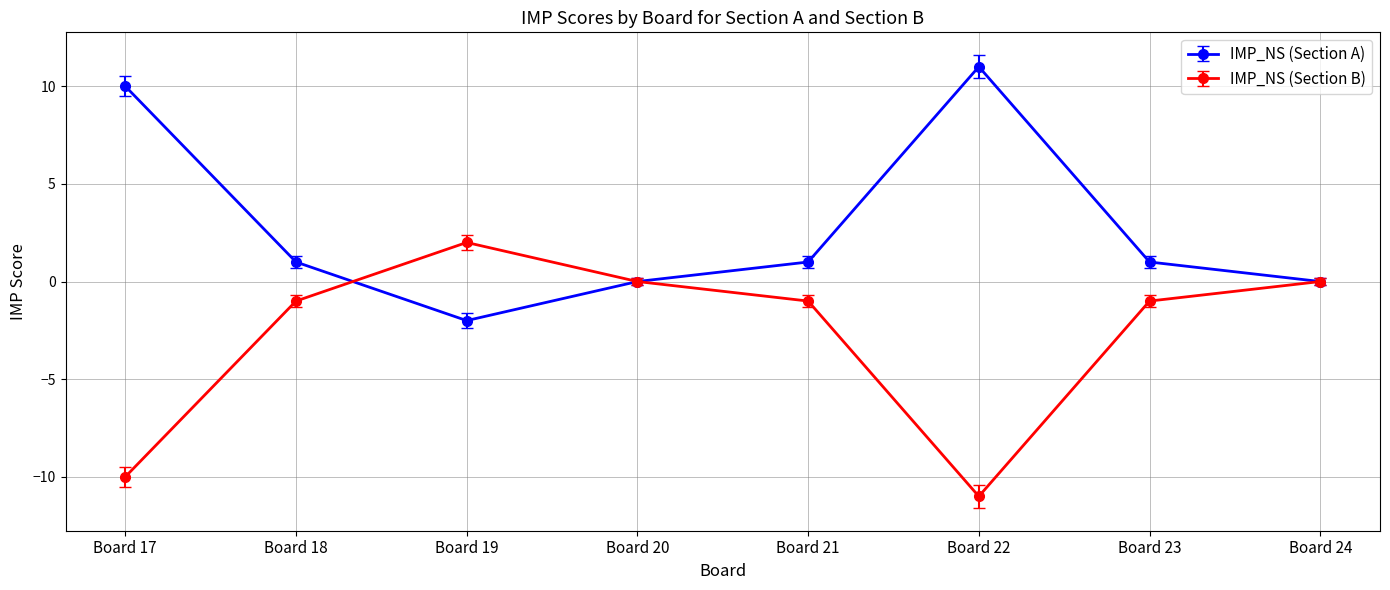

What is the value of the IMP_NS (Section B) point at the 2nd from the left?

-1